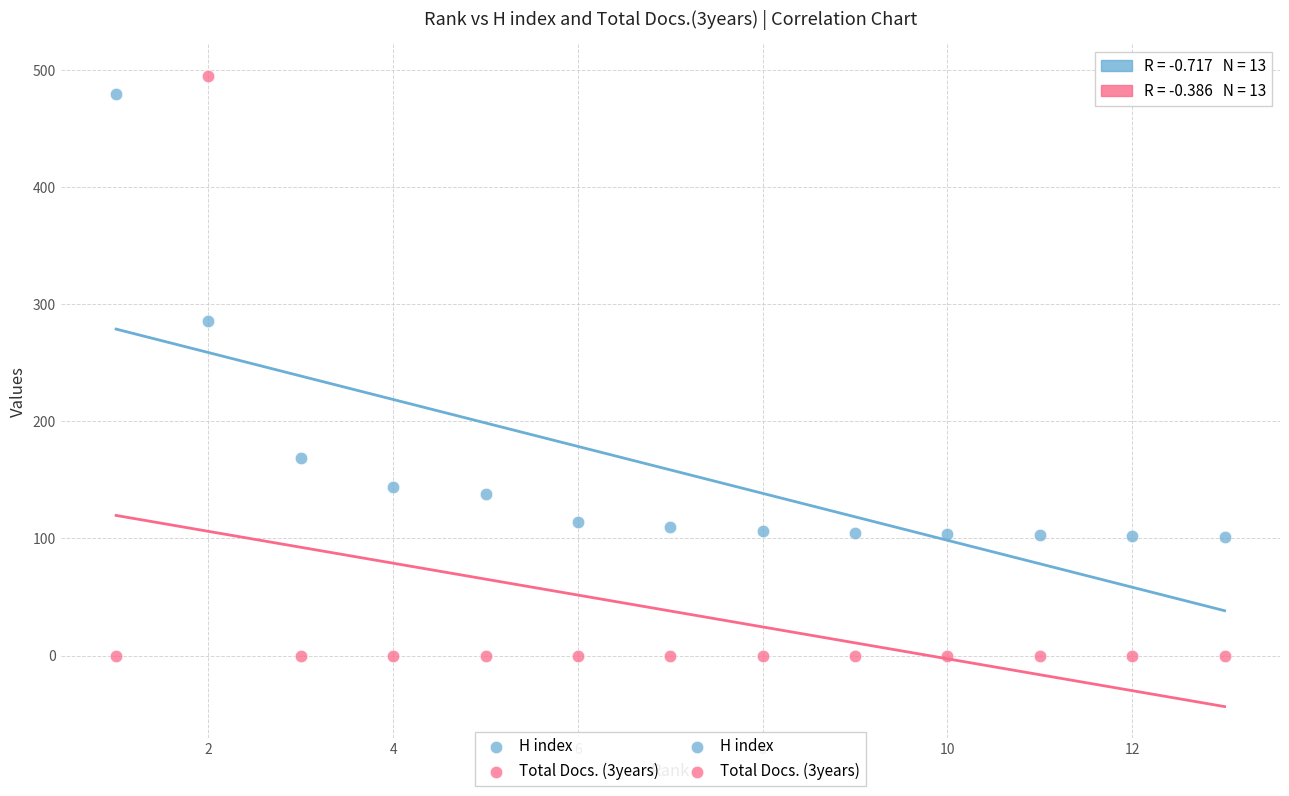

Across all series, what Y value is closest to 247?

286